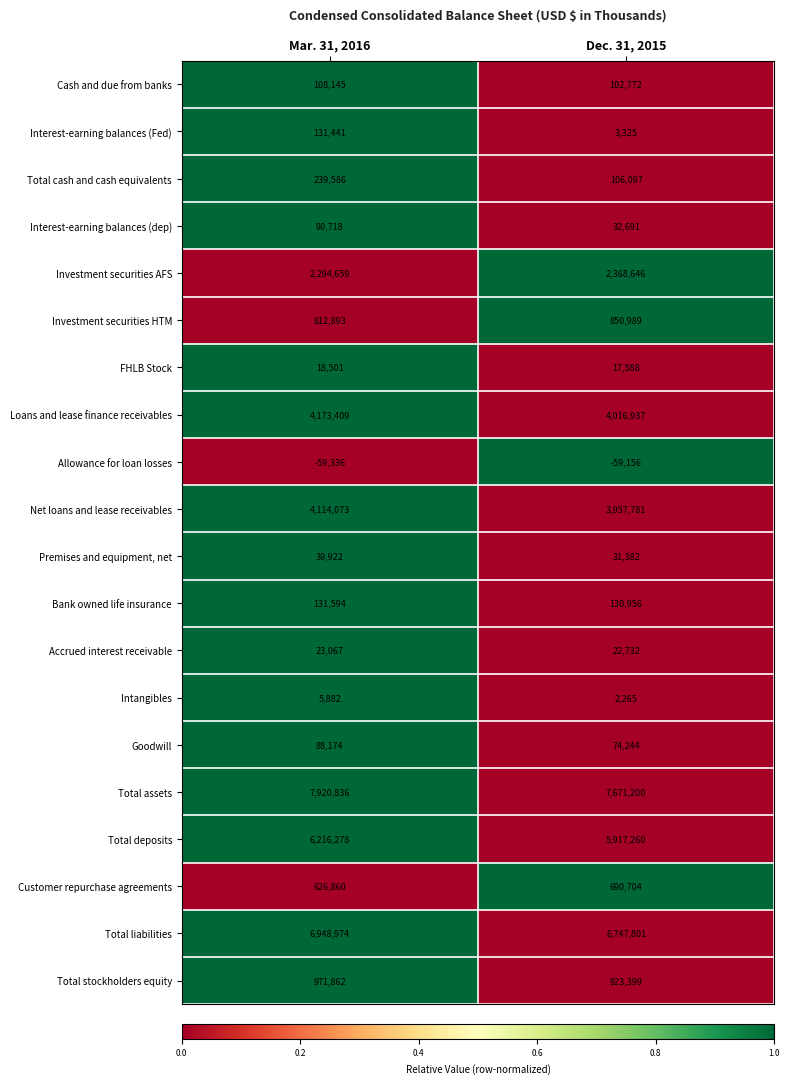

What is the sum of the Investment securities AFS values at Dec. 31, 2015 and Mar. 31, 2016?

4663305